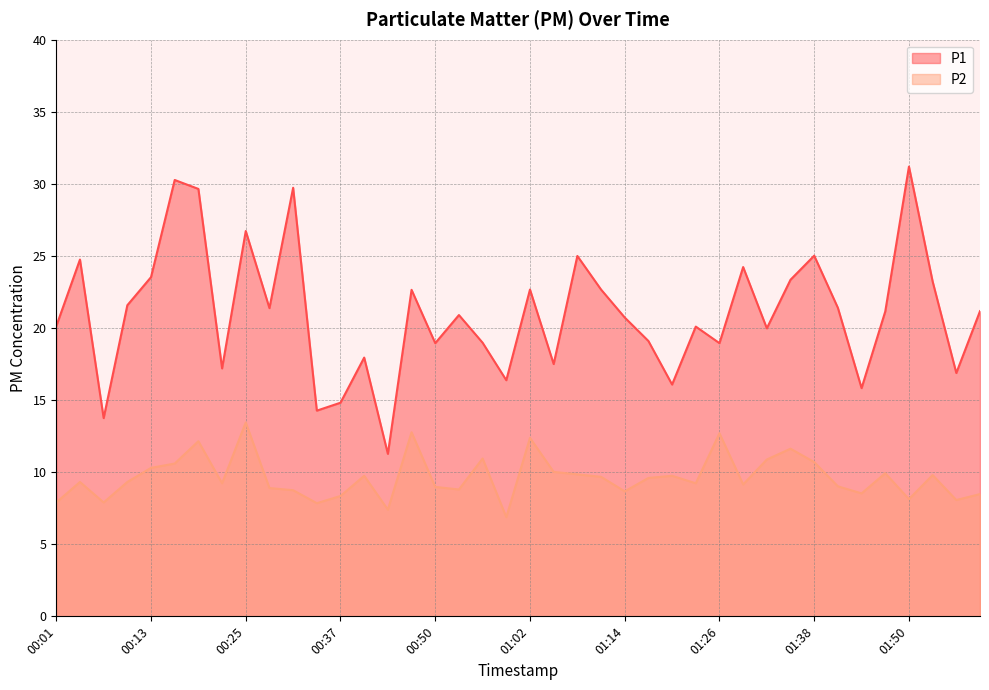

How many values in the P2 series are below 9?

15